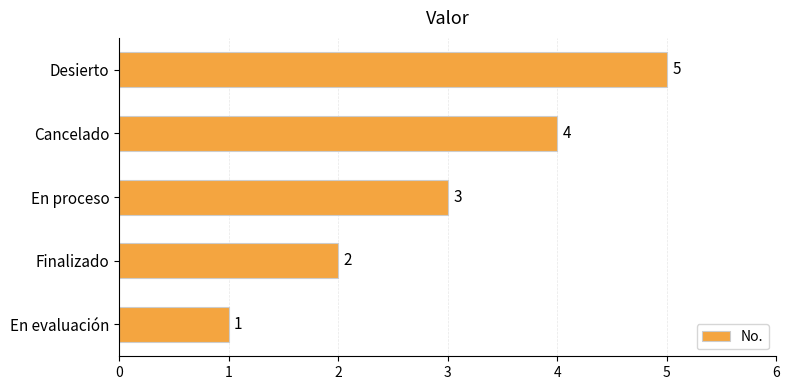

At which label is the value closest to 3?

En proceso